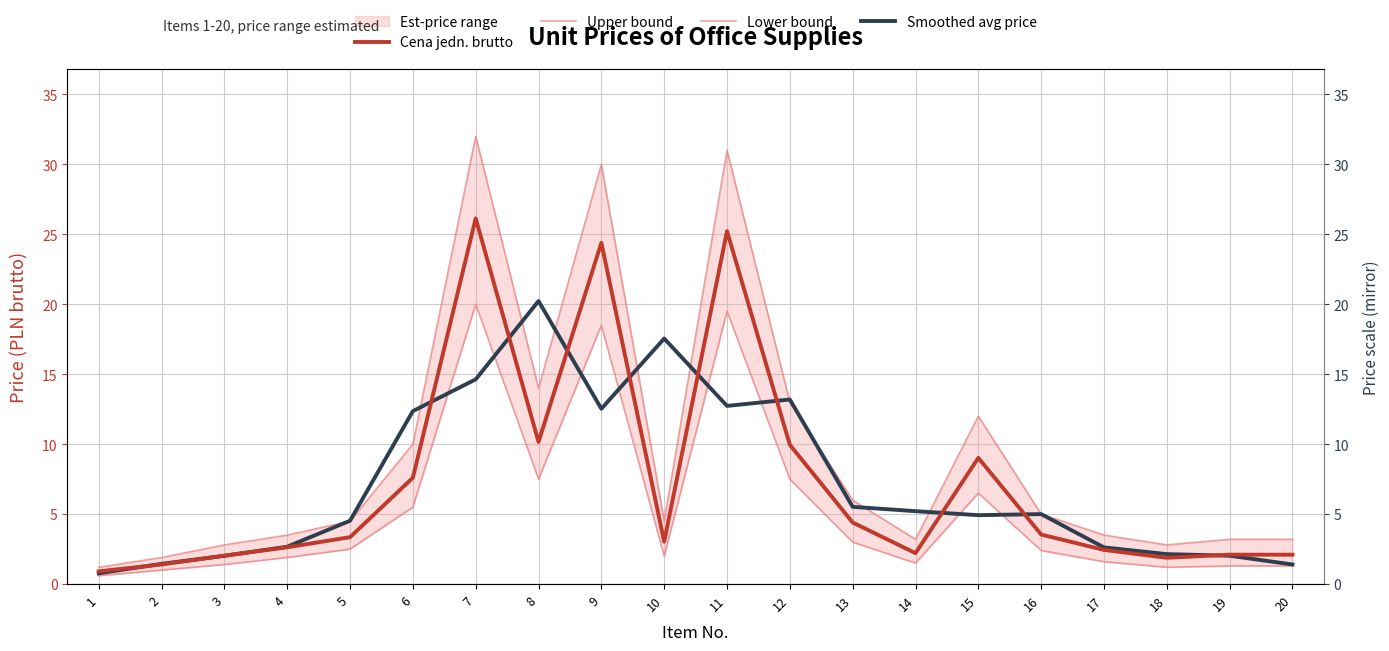

What is the difference between the highest and lowest values at 9?

17.5